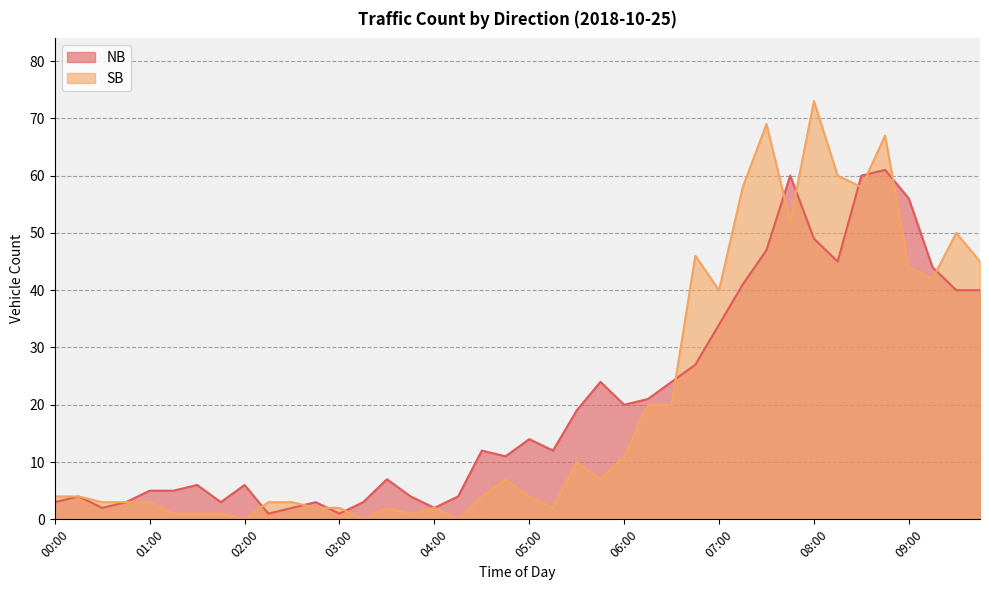

Which series changed the most between 01:00 and 07:30?

SB